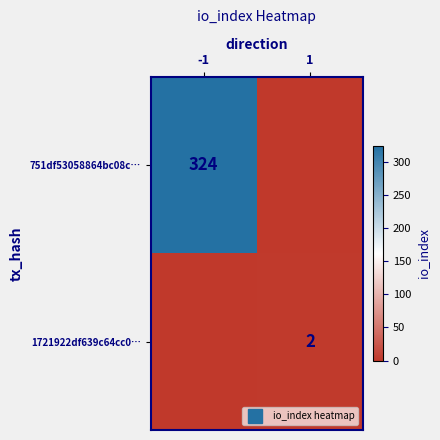

At which label does 751df53058864bc08c… reach its peak?

-1